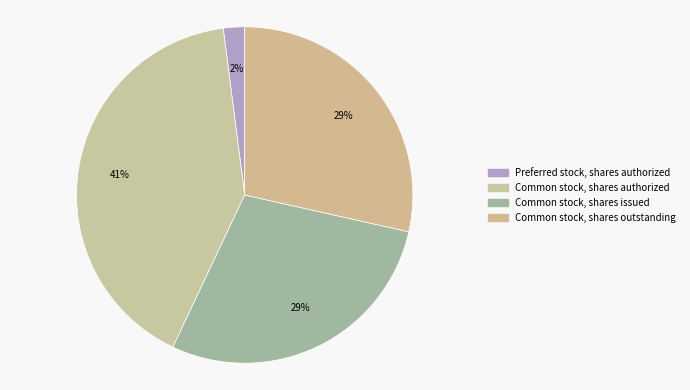

Does Common stock, shares issued represent more than half of the total?

No